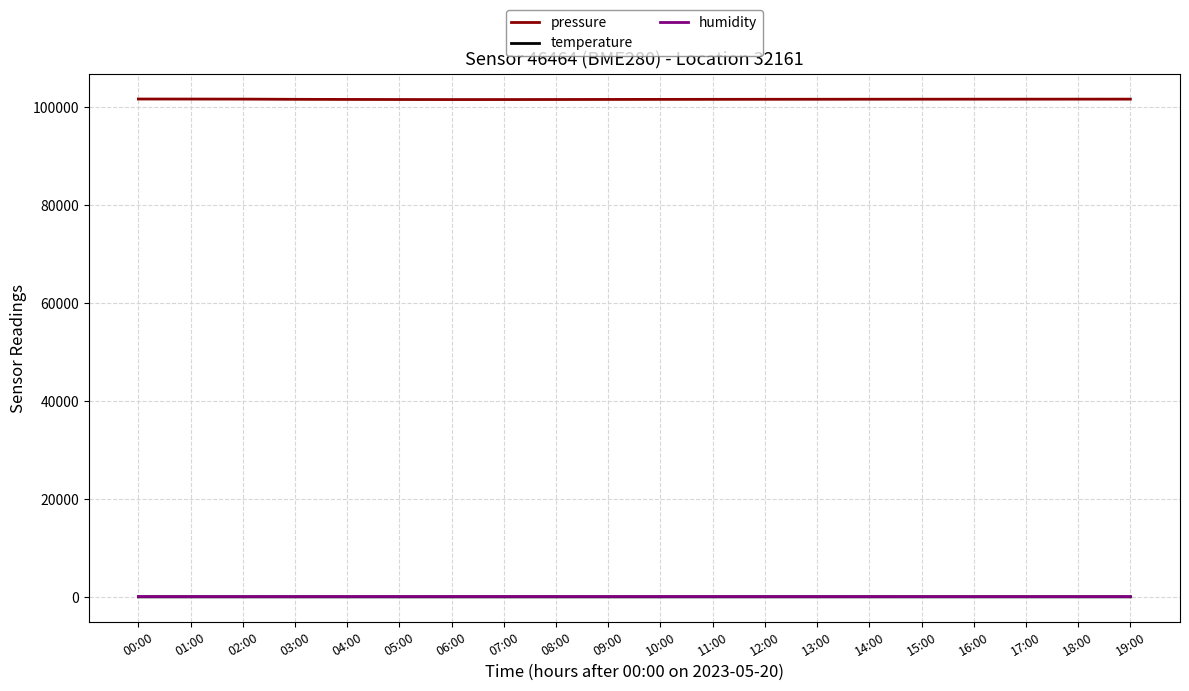

Is the value of humidity at 07:00 greater than the value of pressure at 13:00?

No